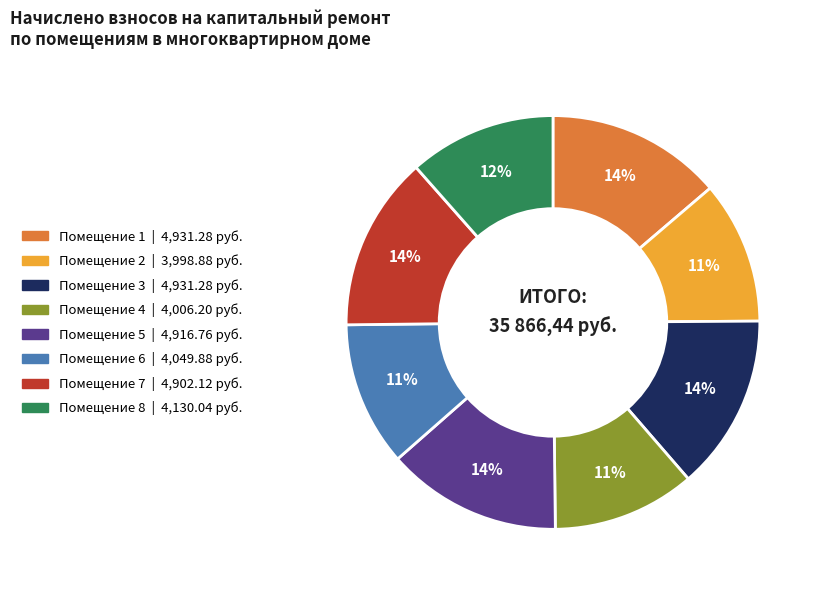

To the nearest percent, what is the difference between the largest and smallest slice percentages?

3%